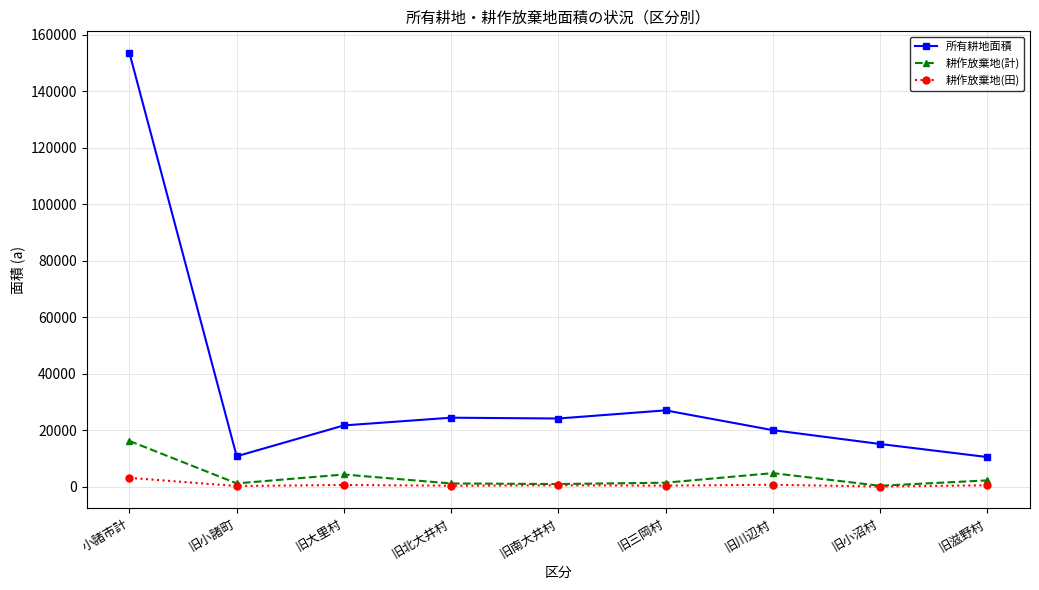

Count the number of data series in this chart.

3